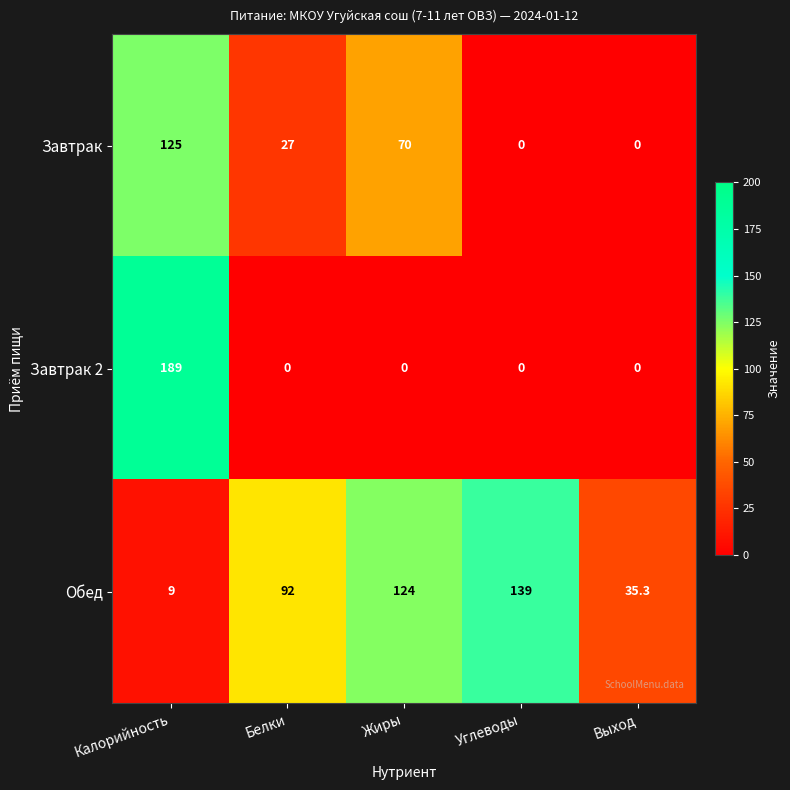

What is the sum of the Завтрак values at Углеводы and Жиры?

70.0